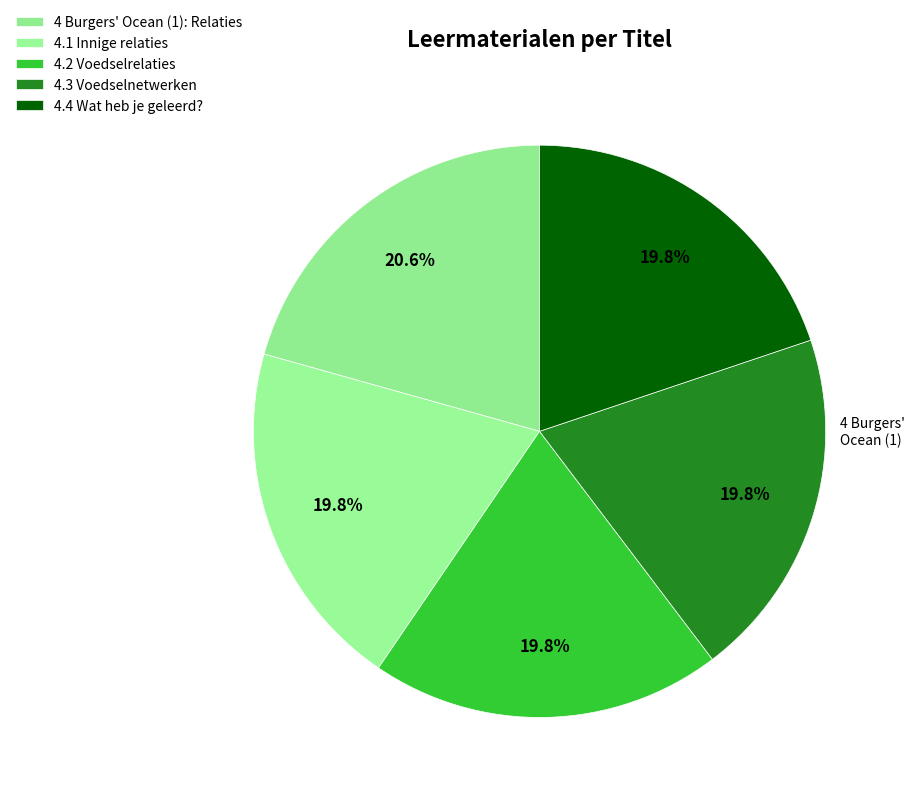

To the nearest percent, what is the combined percentage of 4.1 Innige relaties and 4.2 Voedselrelaties?

40%